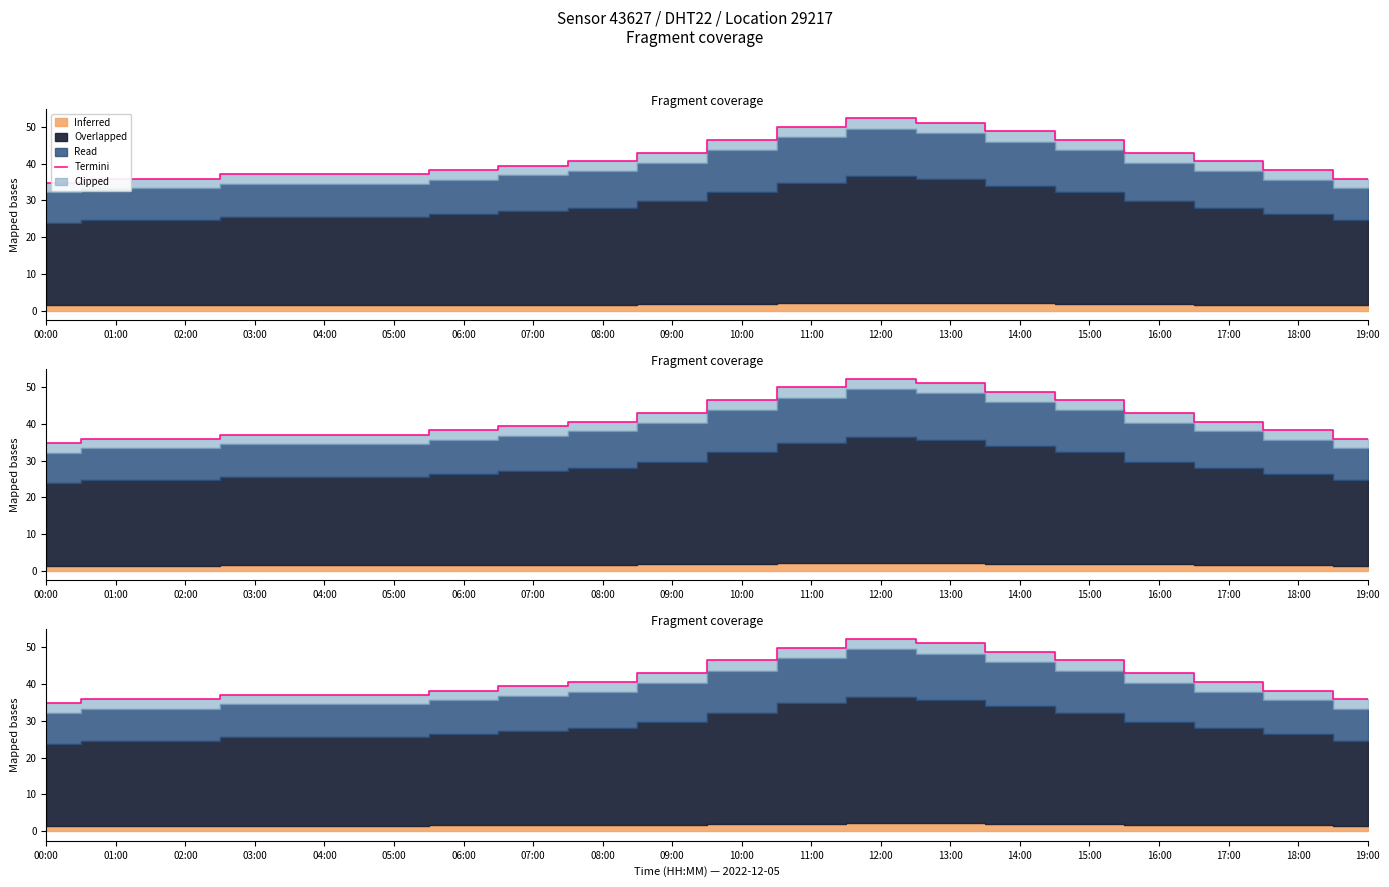

What is the value of the 2nd point from the left?

35.9